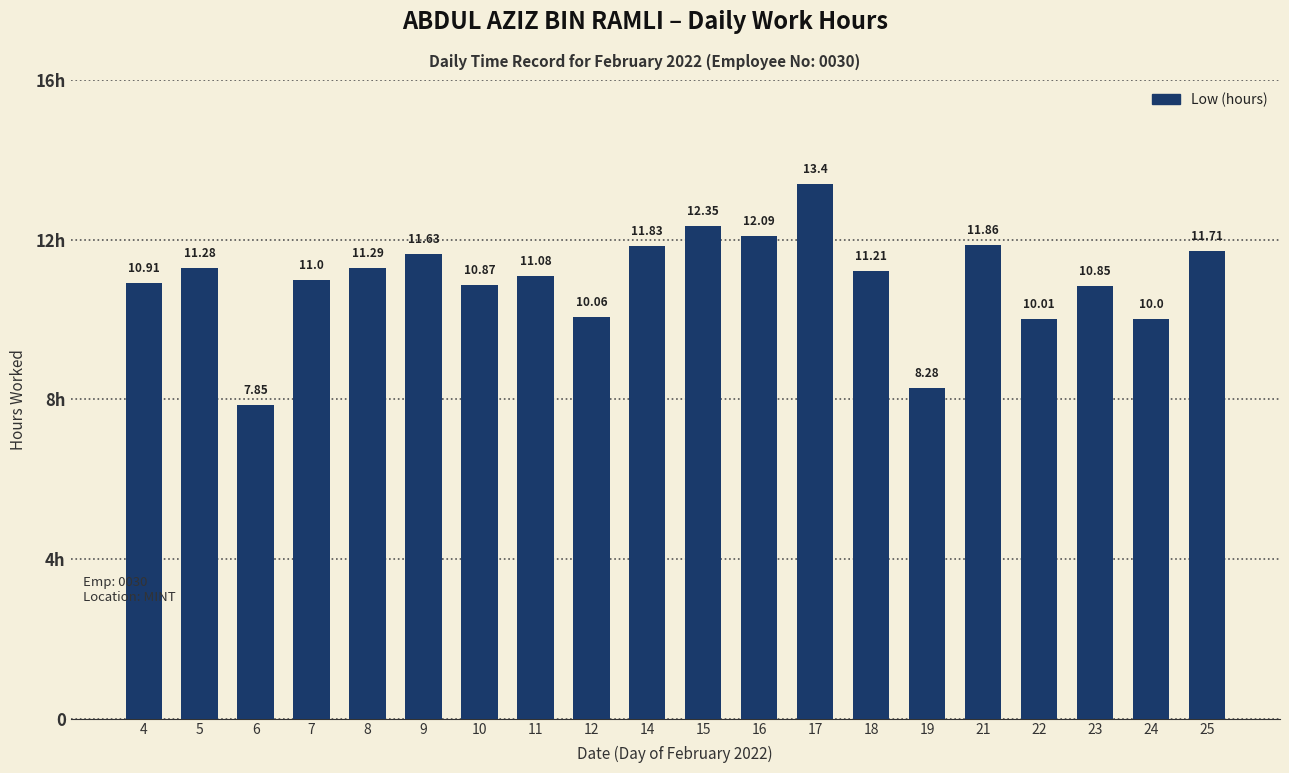

Reading left to right, list all the values displayed in this chart.

4=10.9	5=11.3	6=7.8	7=11.0	8=11.3	9=11.6	10=10.9	11=11.1	12=10.1	14=11.8	15=12.3	16=12.1	17=13.4	18=11.2	19=8.3	21=11.9	22=10.0	23=10.8	24=10.0	25=11.7